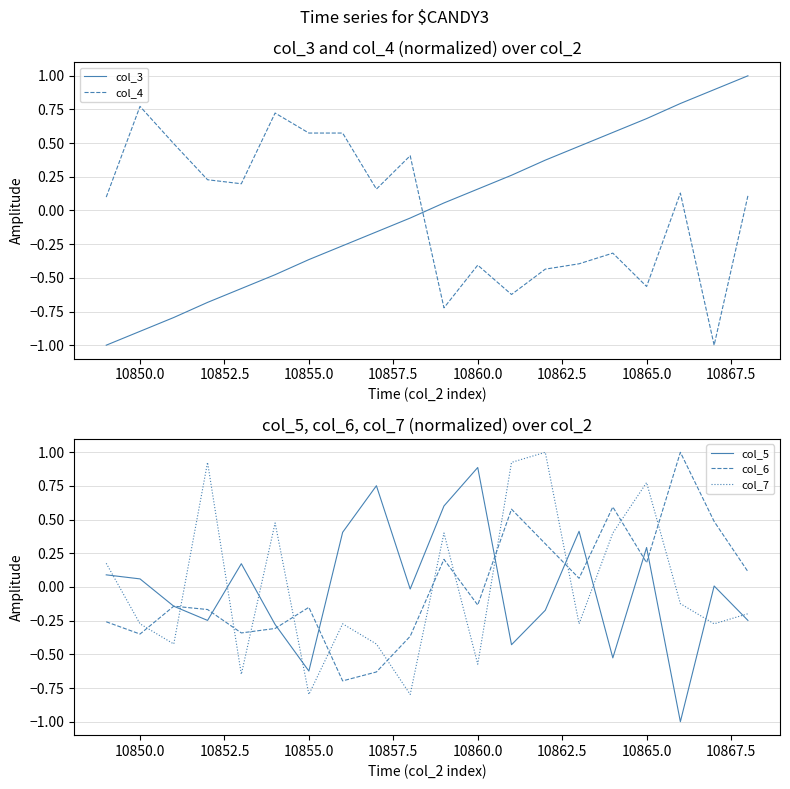

After their last crossing, which series has the higher values: col_4 or col_3?

col_3